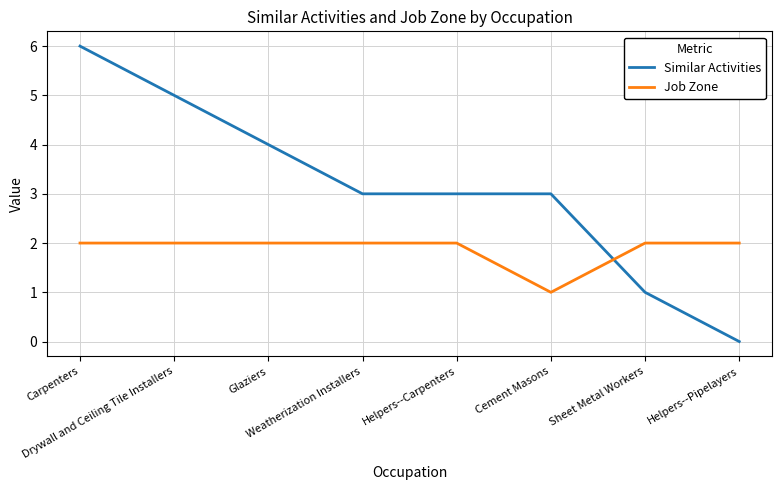

How many distinct data groups are displayed?

2